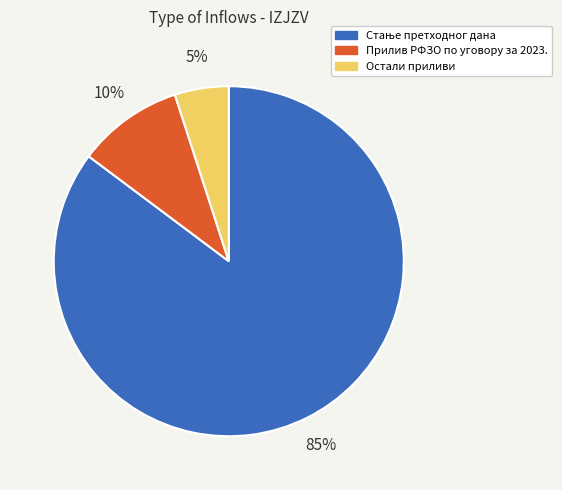

How many segments does this pie chart have?

3